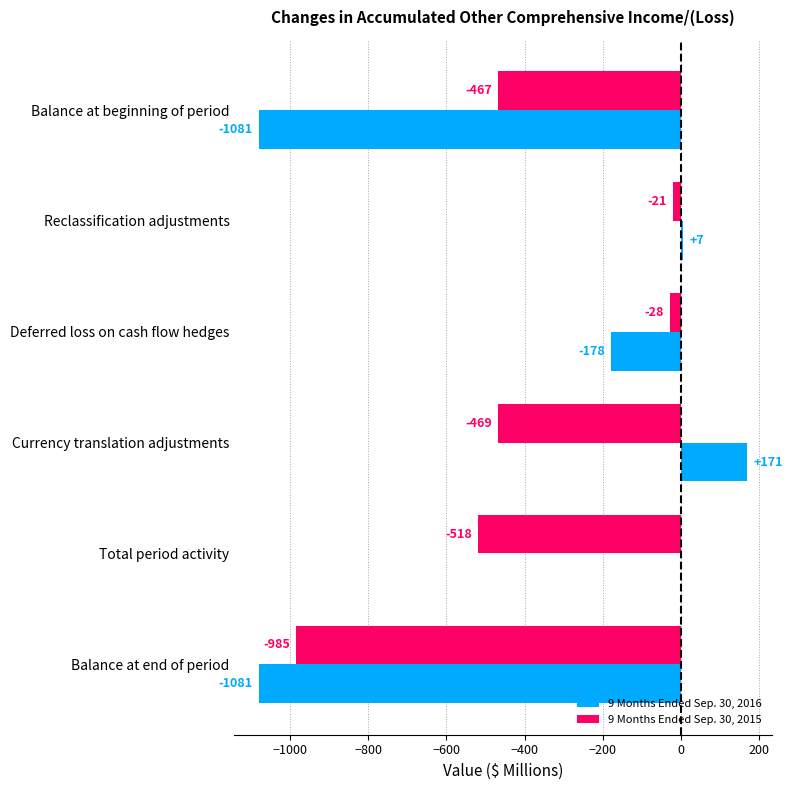

How many categories are shown in the chart?

6